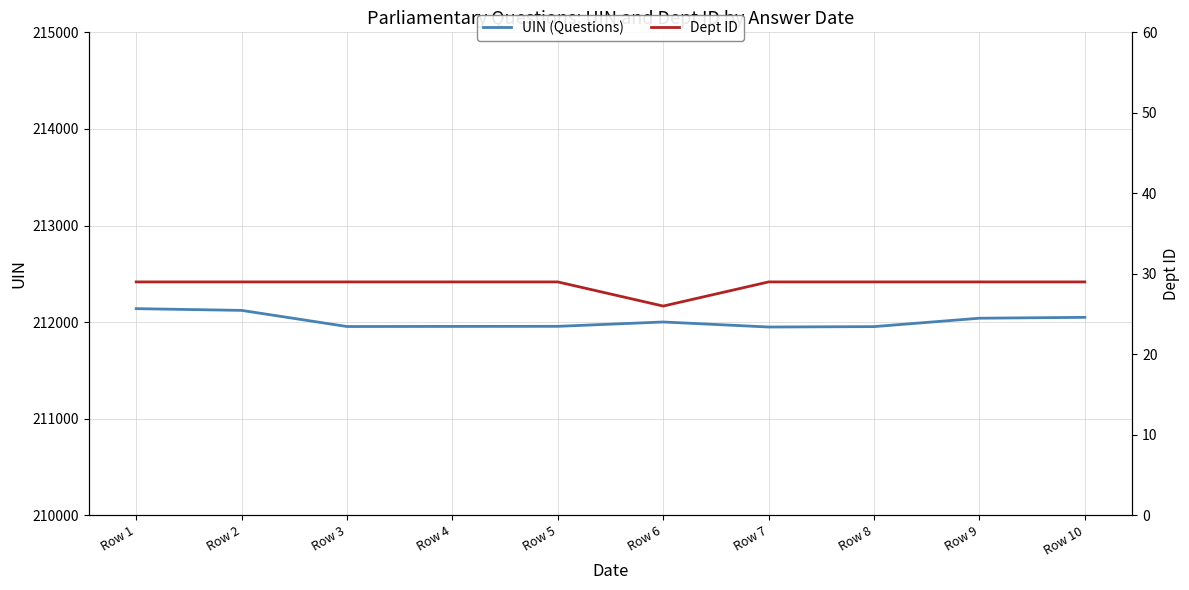

What is the spread (max minus min) of values at Row 3?

211926